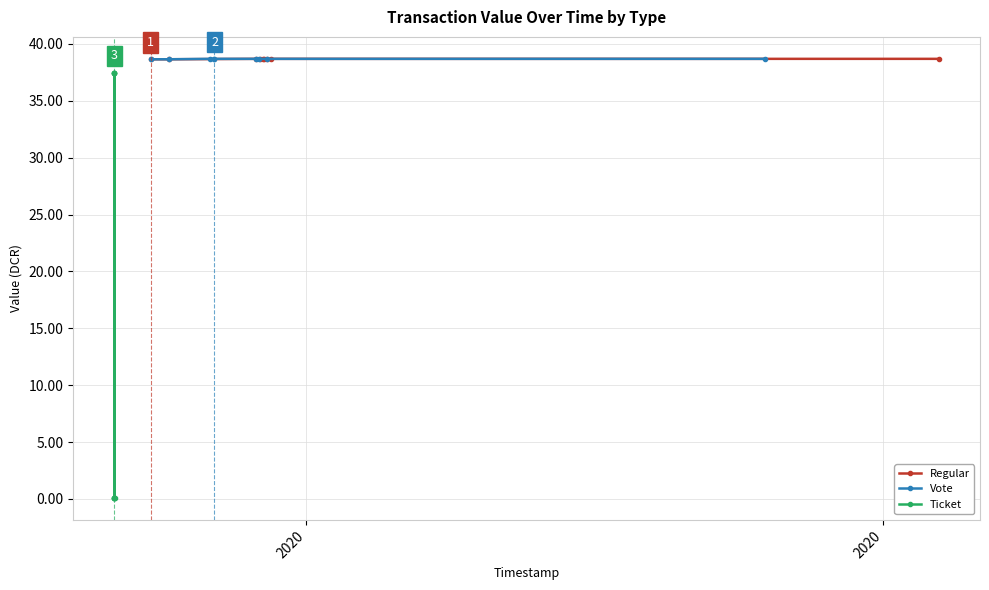

Which series has the widest spread of values?

Ticket